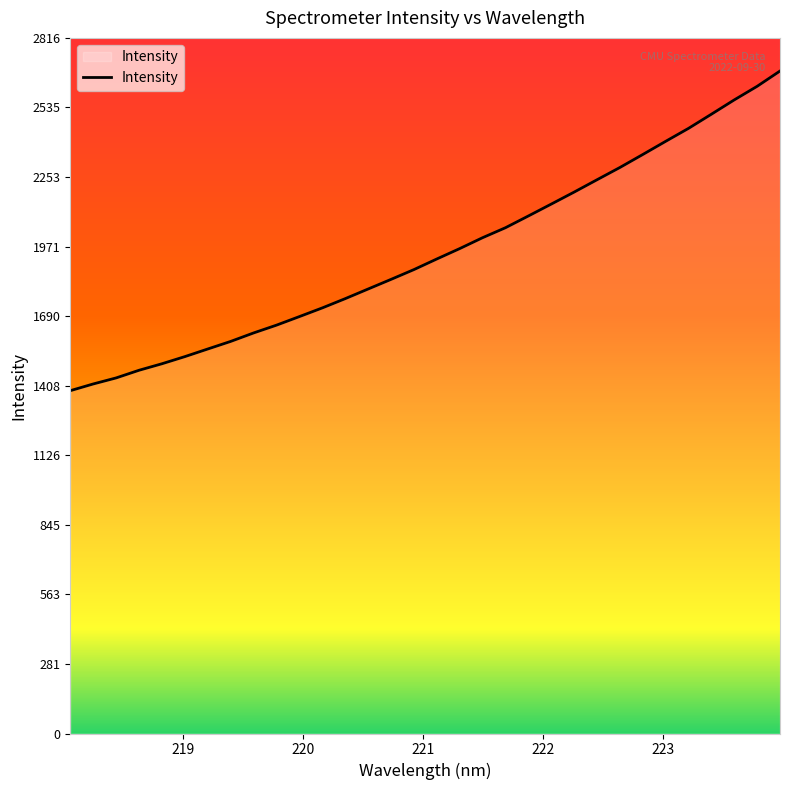

What is the maximum value shown in the chart?

2682.6